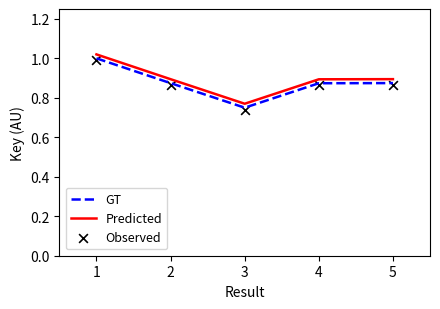

What is the total value across all series at 2?

2.6